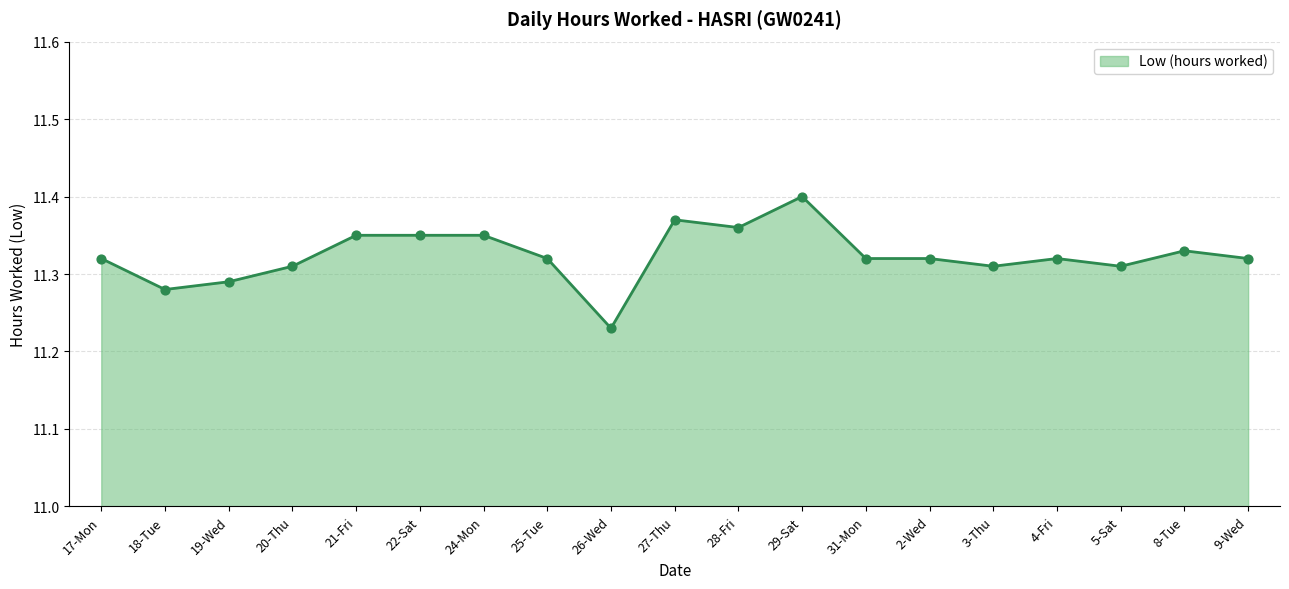

What is the ratio of the value at 28-Fri to the value at 4-Fri?

1.0